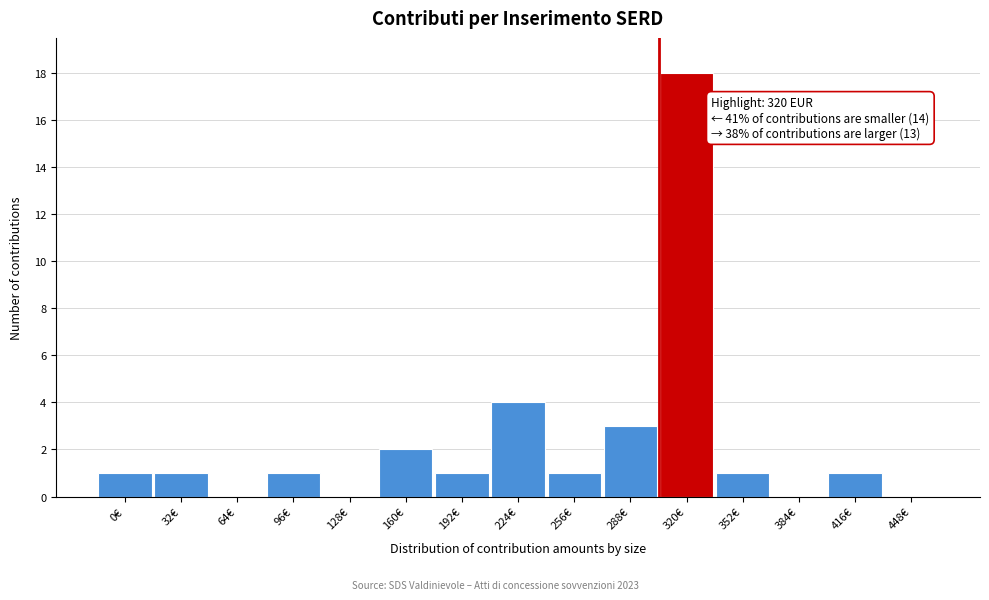

Reading right to left, extract all data points from this chart.

448€=0	416€=1	384€=0	352€=1	320€=18	288€=3	256€=1	224€=4	192€=1	160€=2	128€=0	96€=1	64€=0	32€=1	0€=1